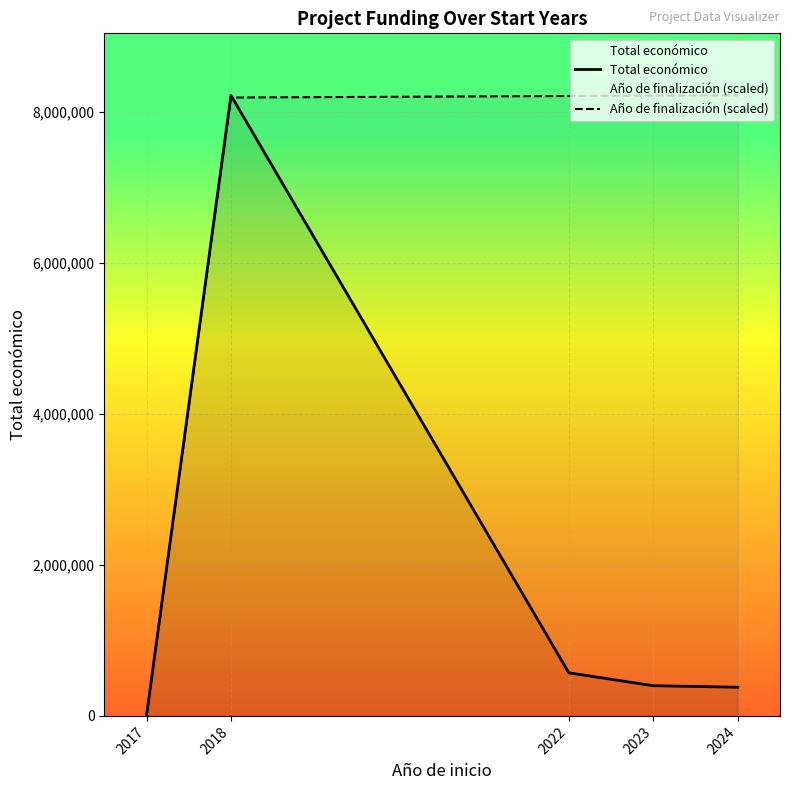

At which label is Total económico closest to 4112765?

2022